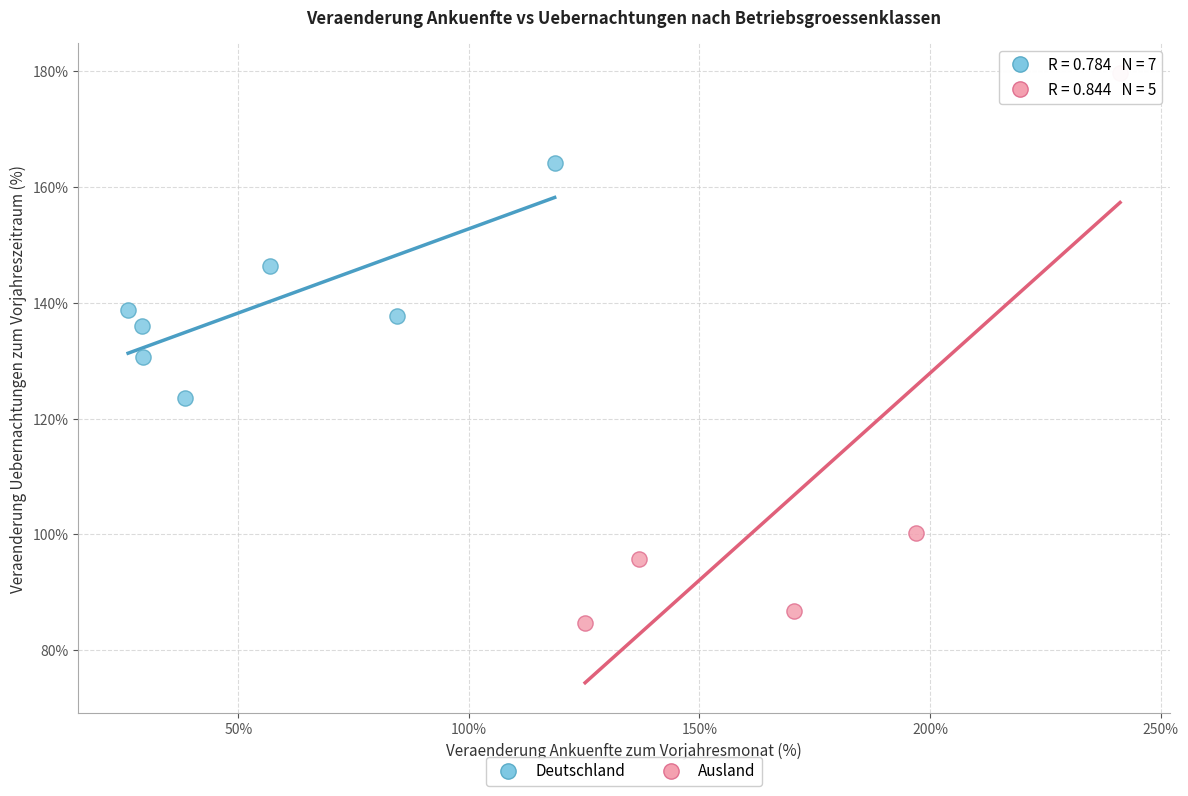

Which series contains the highest Y value?

Ausland